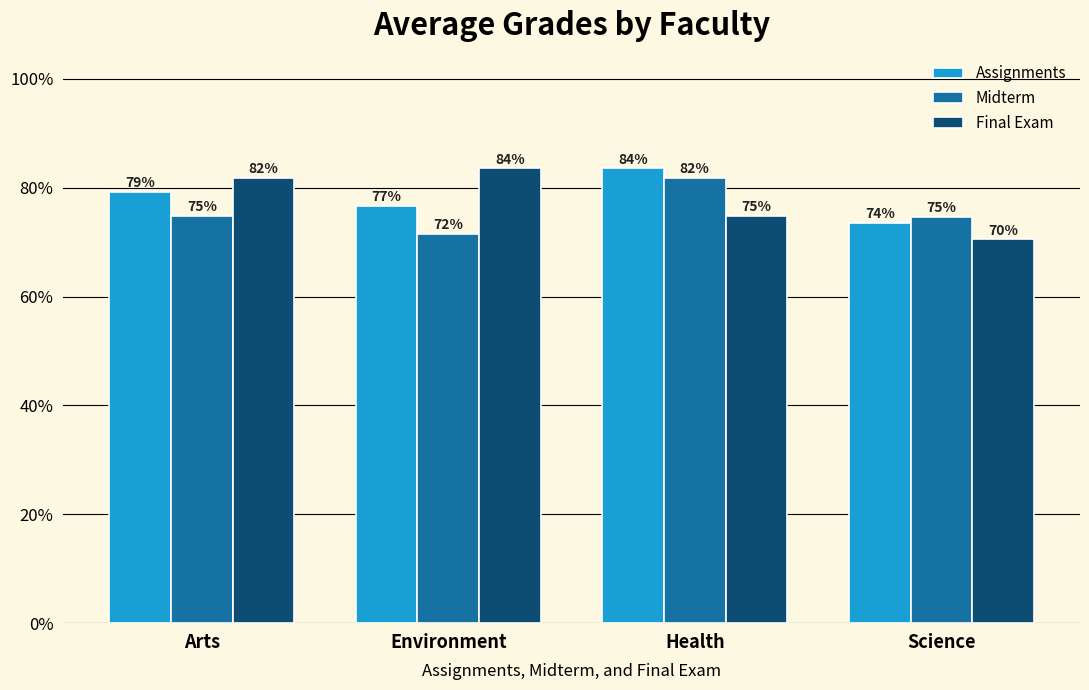

At which category is the sum across all series the highest?

Health